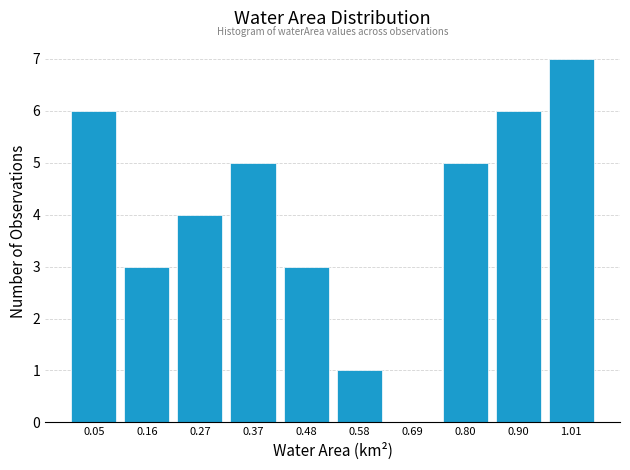

Reading left to right, list every bar in this chart as the range it spans on the x-axis followed by its height. Neither the bar edges nor the heights are printed on the chart, so give them approximately, as read against the axes.

0.000 to 0.106: 6
0.106 to 0.212: 3
0.212 to 0.318: 4
0.318 to 0.424: 5
0.424 to 0.530: 3
0.530 to 0.636: 1
0.636 to 0.742: 0
0.742 to 0.848: 5
0.848 to 0.954: 6
0.954 to 1.060: 7